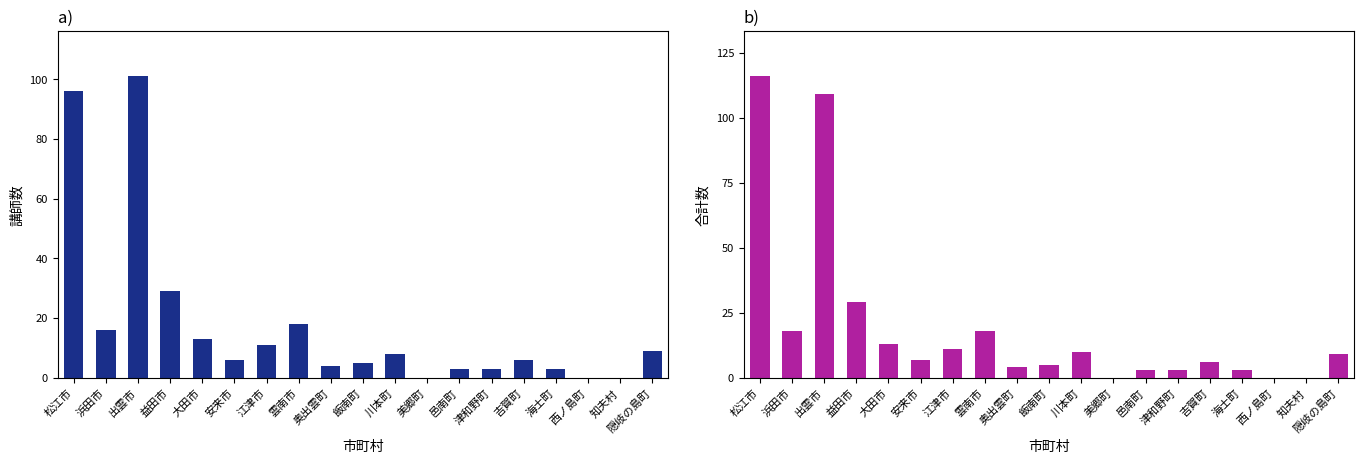

Is the value of 講師 at 益田市 greater than the value of 計 at 松江市?

No